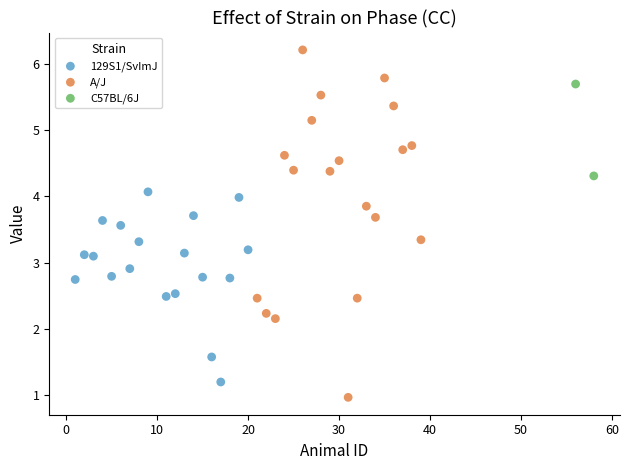

What are all the series names shown in the legend?

129S1/SvImJ, A/J, C57BL/6J